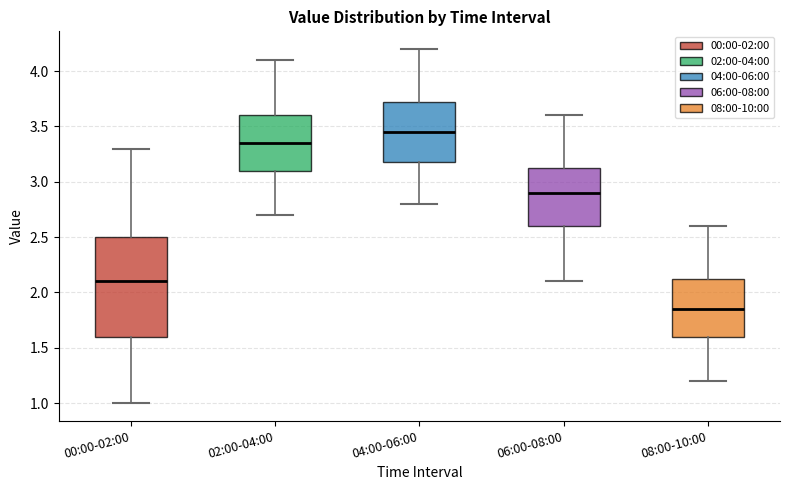

Comparing the boxes themselves (not the whiskers), which one is the tallest?

00:00-02:00